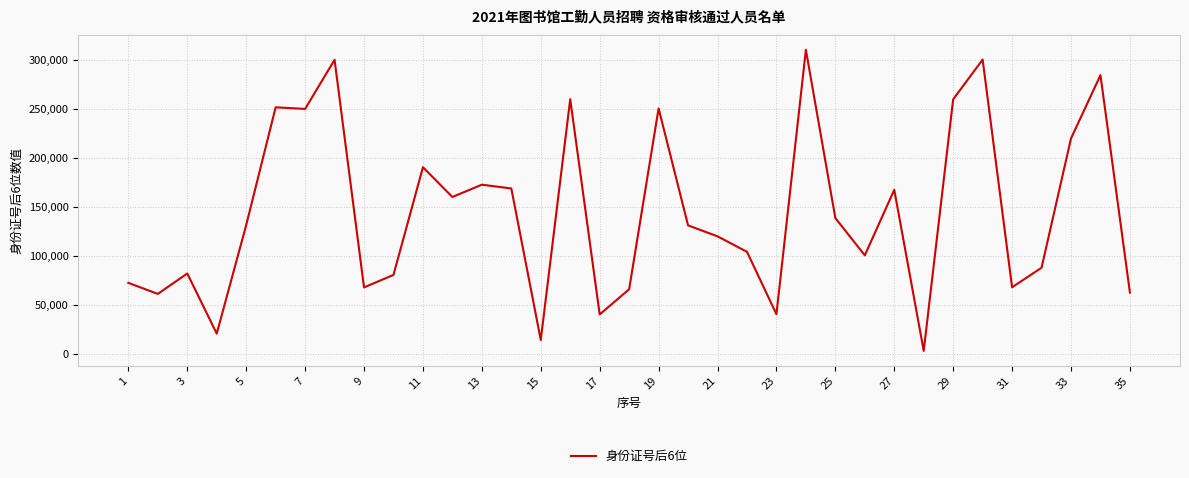

What is the difference between the maximum and minimum values?

307589